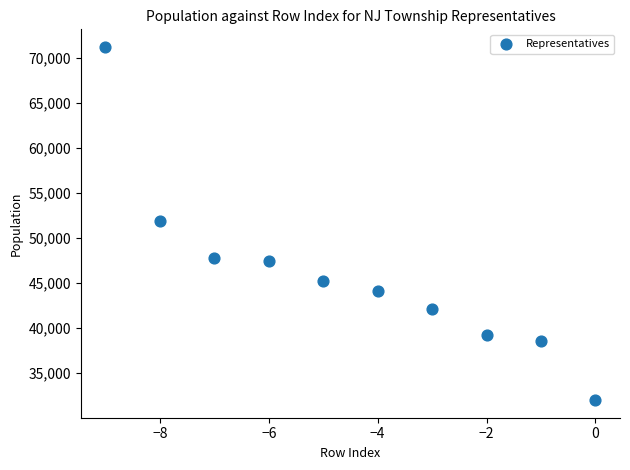

What is the average Y value?

45966